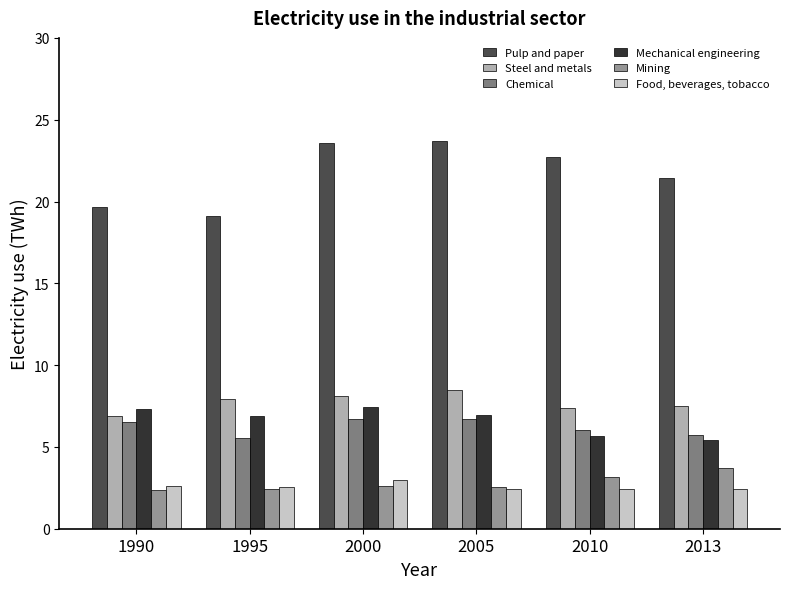

How many groups of bars are there?

6